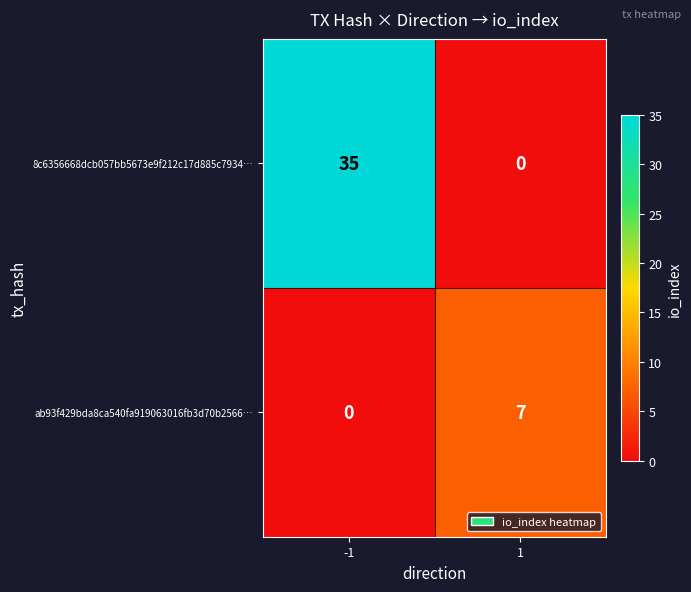

Which series changed the most between -1 and 1?

8c6356668dcb057bb5673e9f212c17d885c7934…